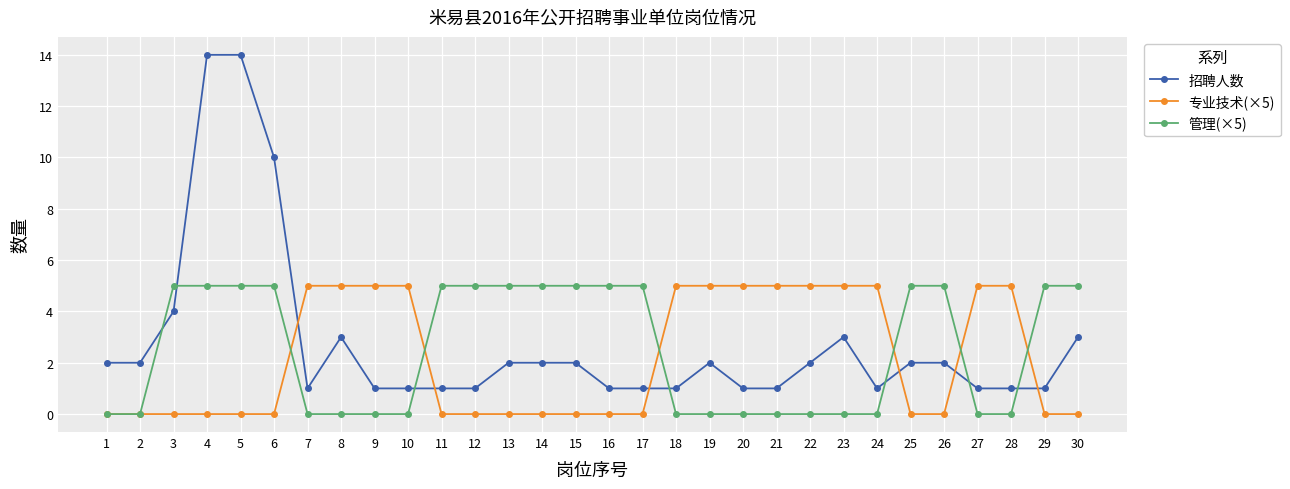

How many series are shown in this chart?

3